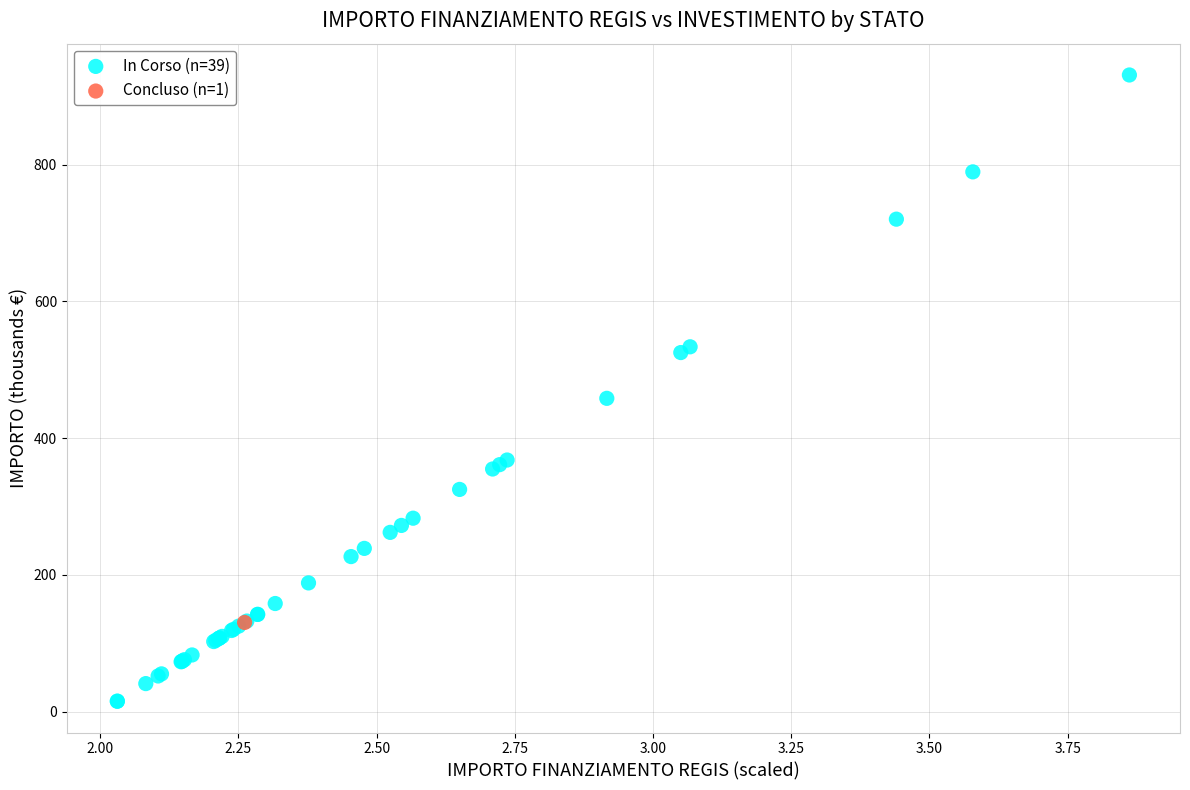

What are all the series names shown in the legend?

In Corso (n=39), Concluso (n=1)